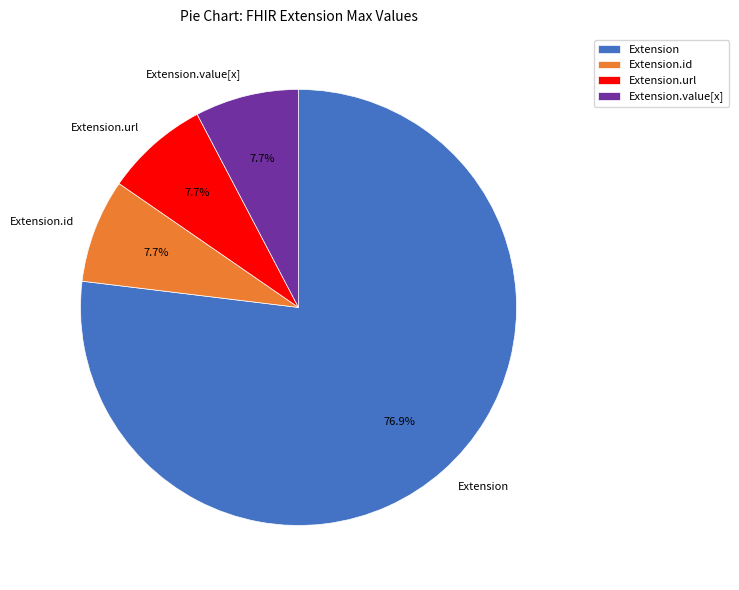

How many segments does this pie chart have?

4